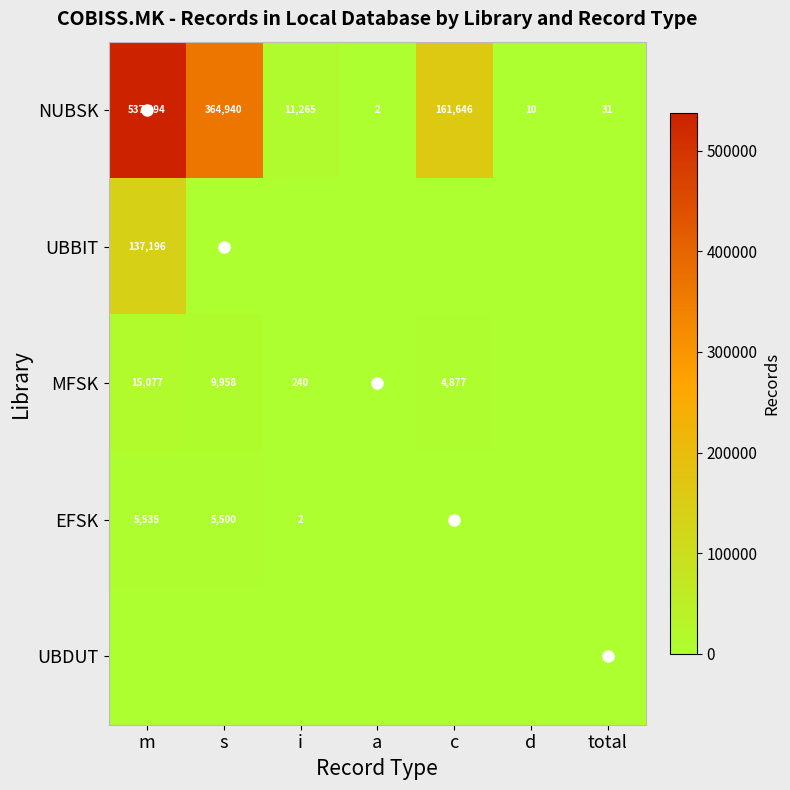

Is the value of MFSK at s greater than the value of NUBSK at total?

Yes